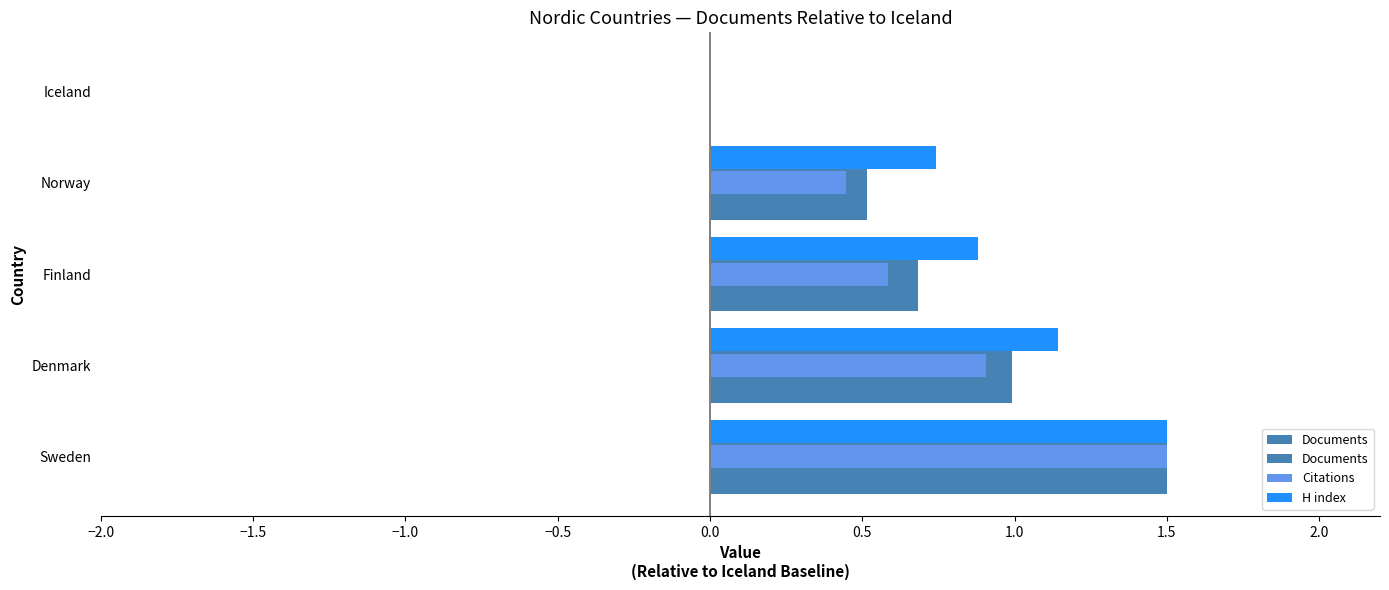

What position from the left is Sweden?

1